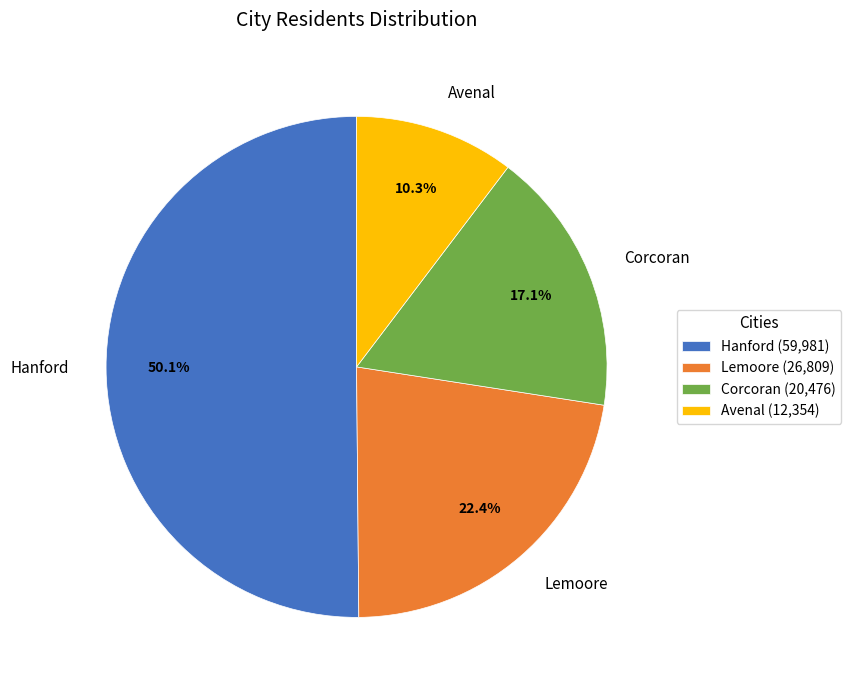

What percentage is the Lemoore slice, to the nearest percent?

22%